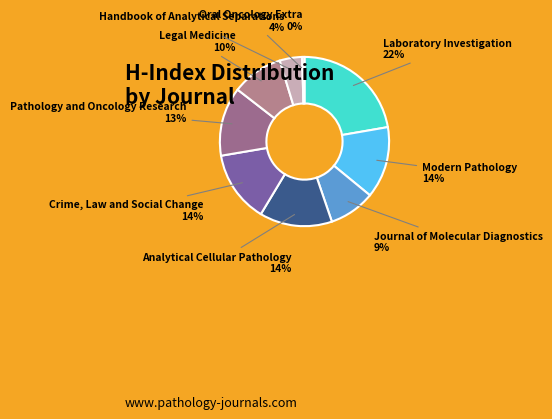

Which slice is the largest?

Laboratory Investigation